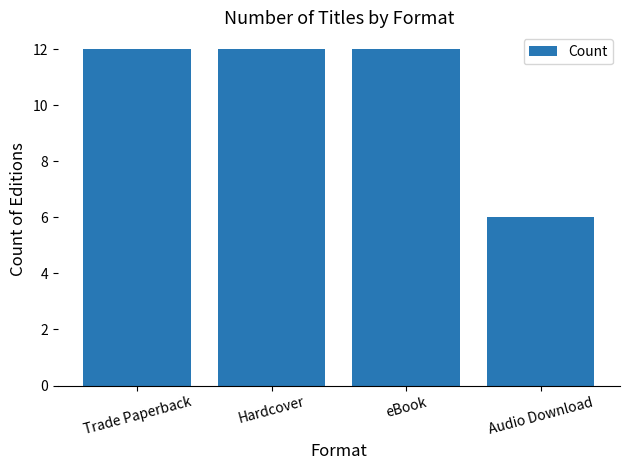

What position from the left is eBook?

3